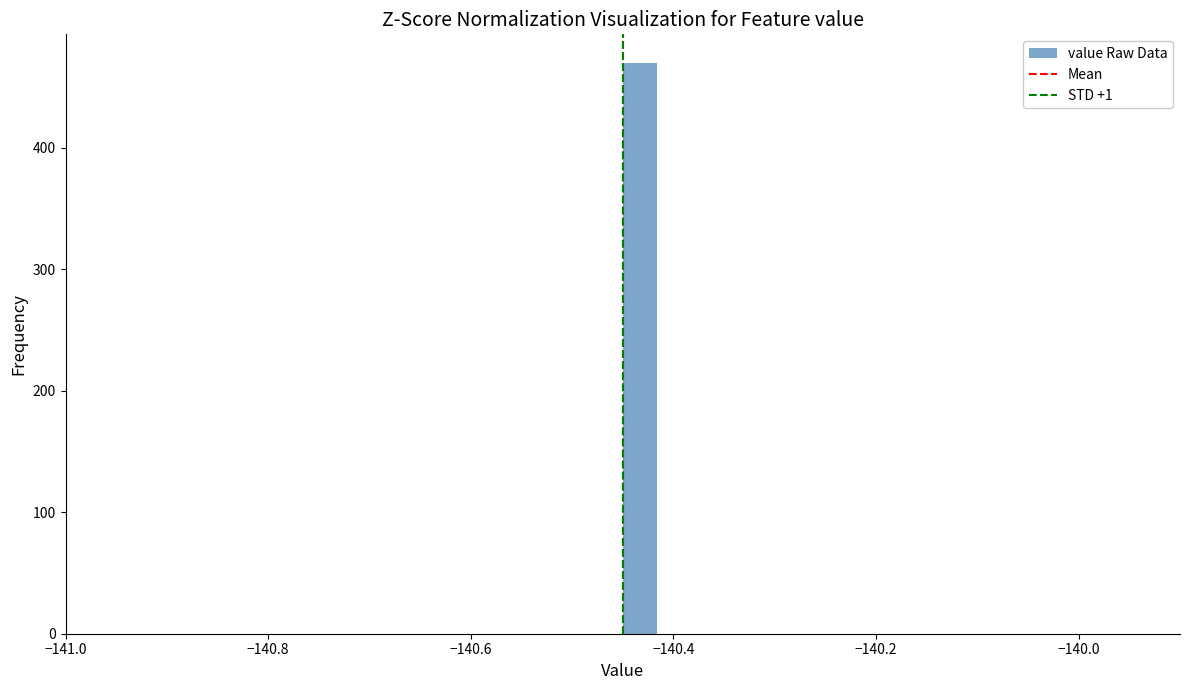

Read against the x-axis, roughly where is the centre of the tallest bar?

-140.44